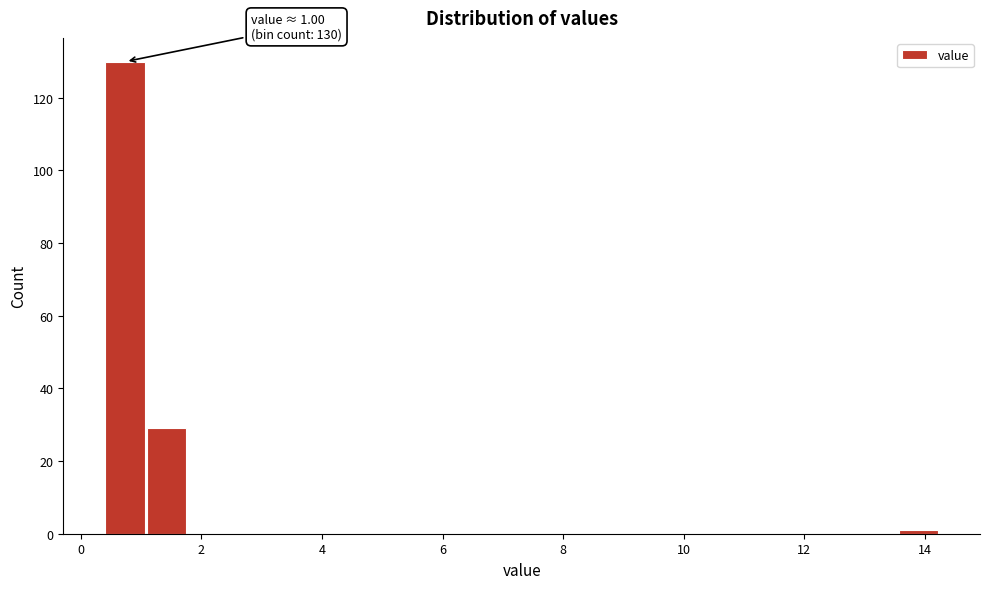

Around what value on the x-axis is the tallest bar? Give the approximate position of its centre, as read against the axis.

0.8